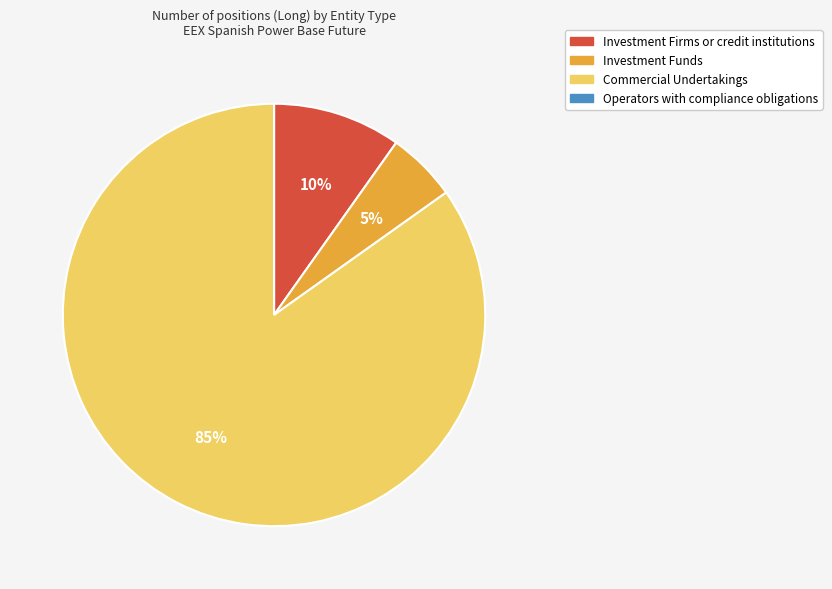

The Investment Funds slice represents 5% of the pie. True or false?

True